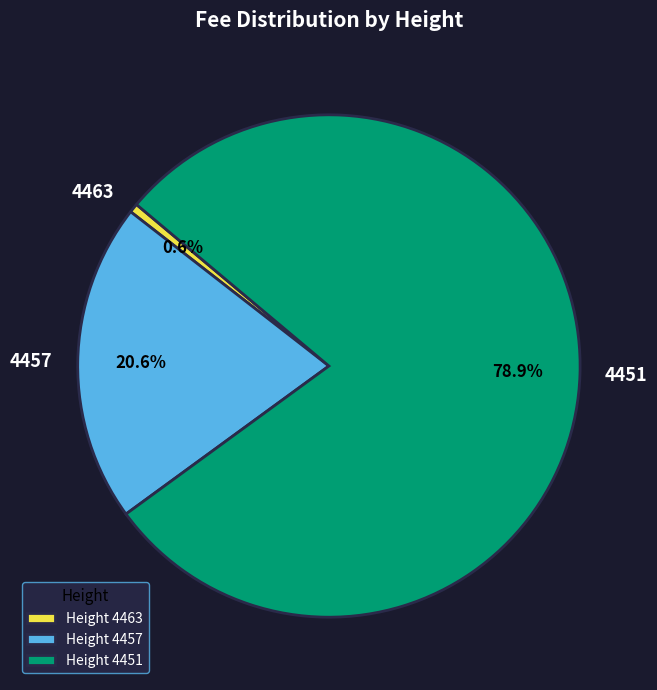

Is there a majority slice in this chart?

Yes